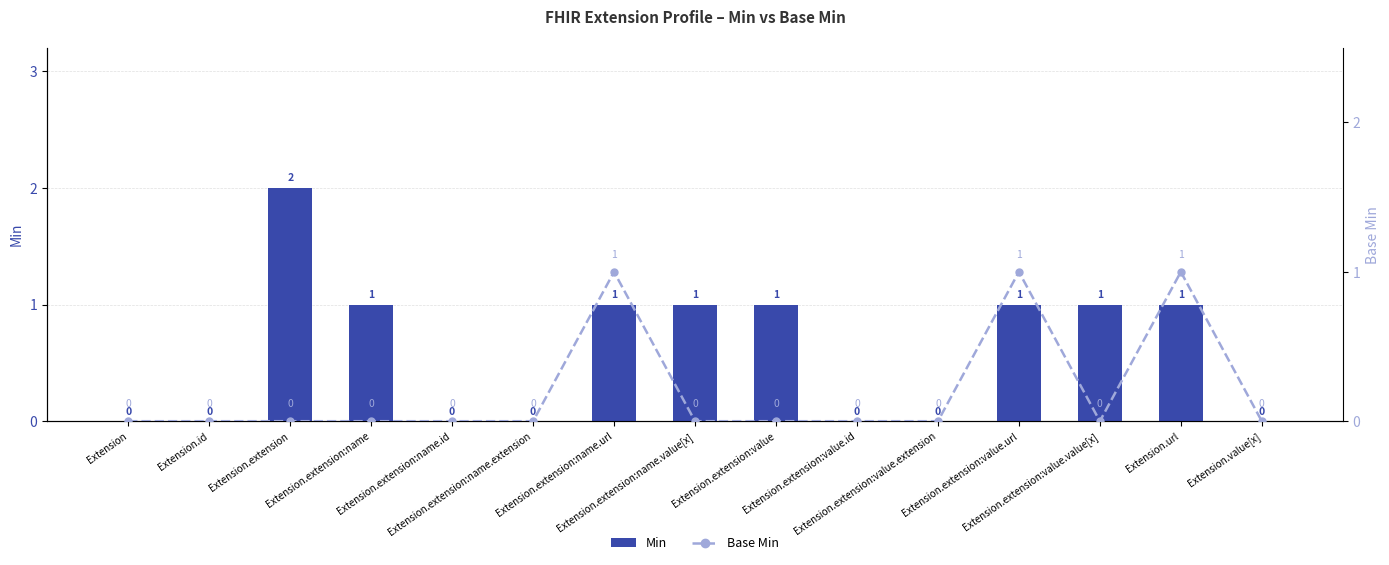

Reading left to right, what are all the values shown in this chart?

Min: 0	0	2	1	0	0	1	1	1	0	0	1	1	1	0
Base Min: 0	0	0	0	0	0	1	0	0	0	0	1	0	1	0